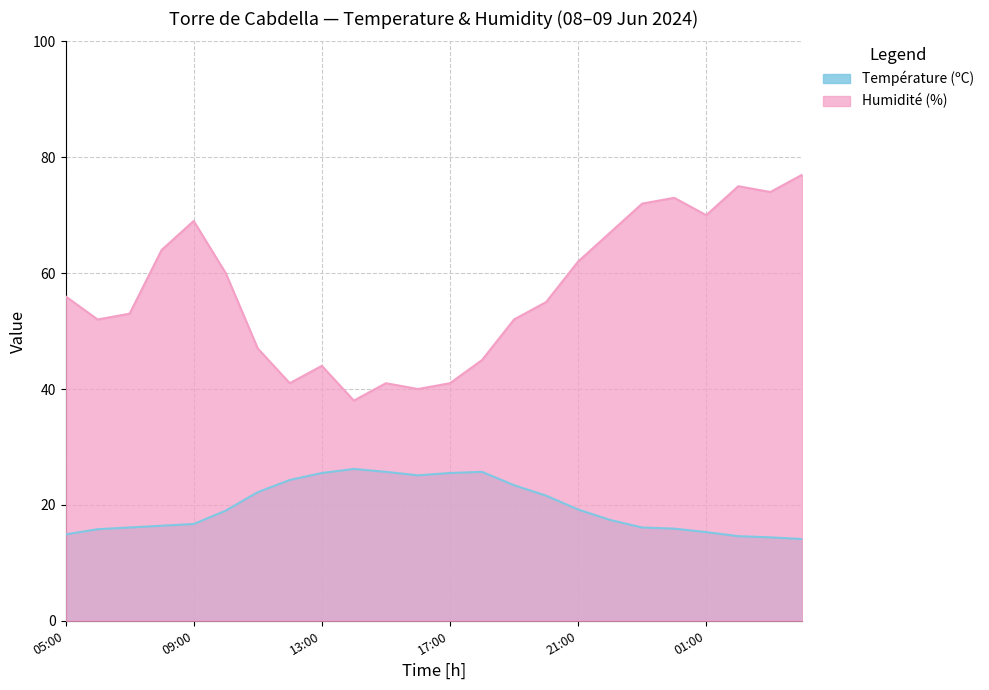

Reading left to right, transcribe all the data shown in this chart.

Température (ºC): 14.9	15.8	16.1	16.4	16.7	19.0	22.2	24.3	25.5	26.2	25.7	25.1	25.5	25.7	23.4	21.6	19.2	17.4	16.1	15.9	15.3	14.6	14.4	14.1
Humidité (%): 56.0	52.0	53.0	64.0	69.0	60.0	47.0	41.0	44.0	38.0	41.0	40.0	41.0	45.0	52.0	55.0	62.0	67.0	72.0	73.0	70.0	75.0	74.0	77.0